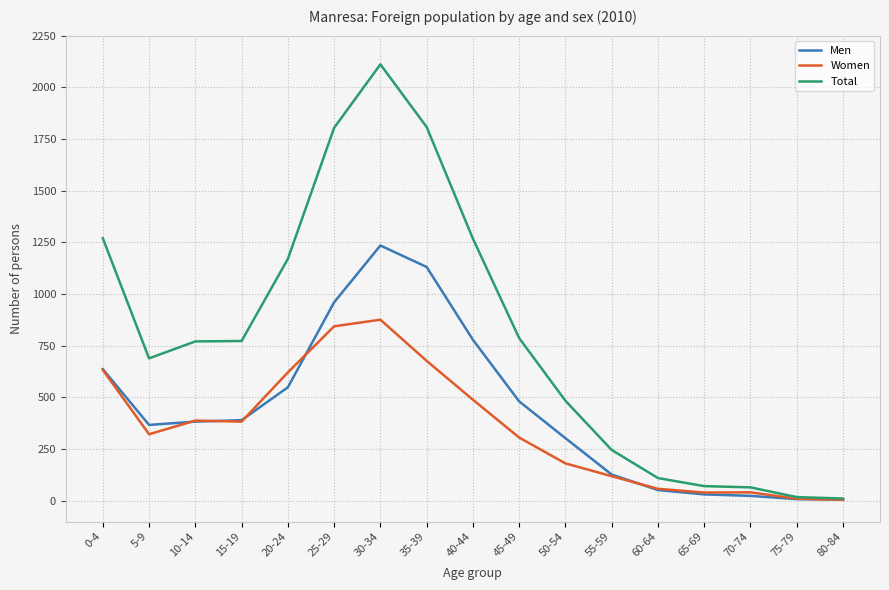

At which label is Total closest to 1061?

20-24